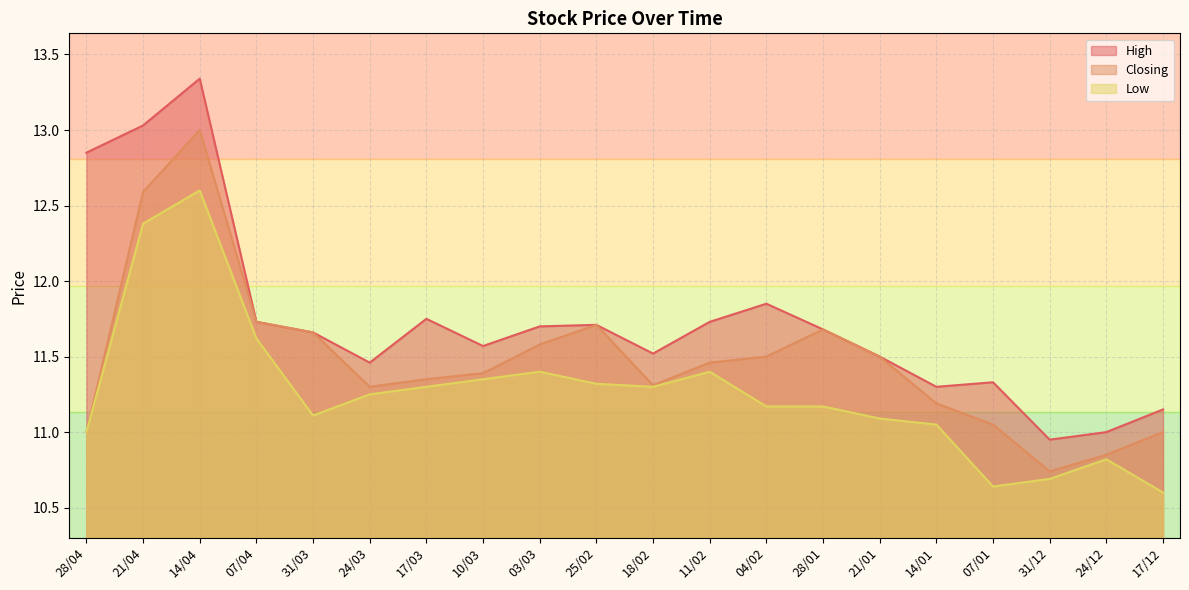

True or false: Closing and High cross at least once.

False